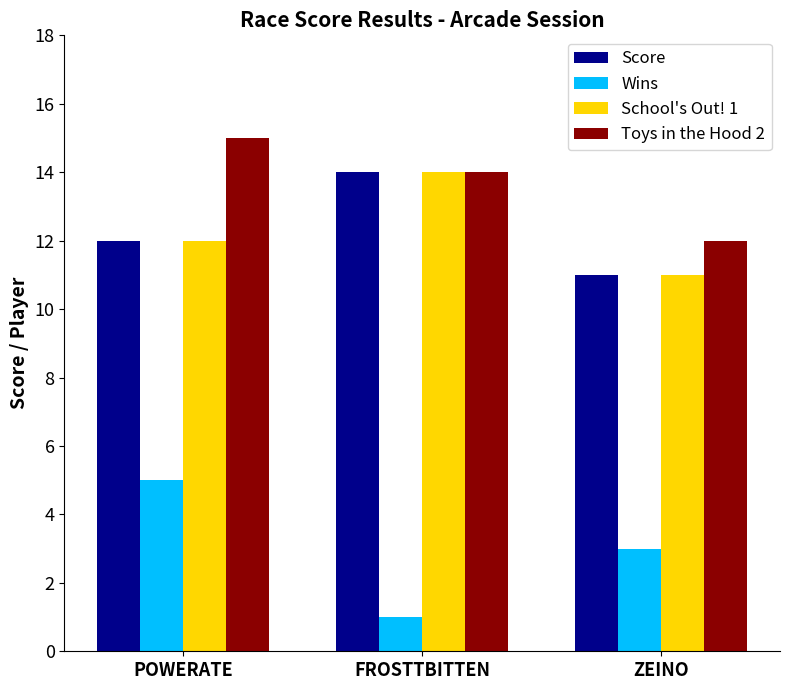

At how many categories does at least one series exceed 5?

3